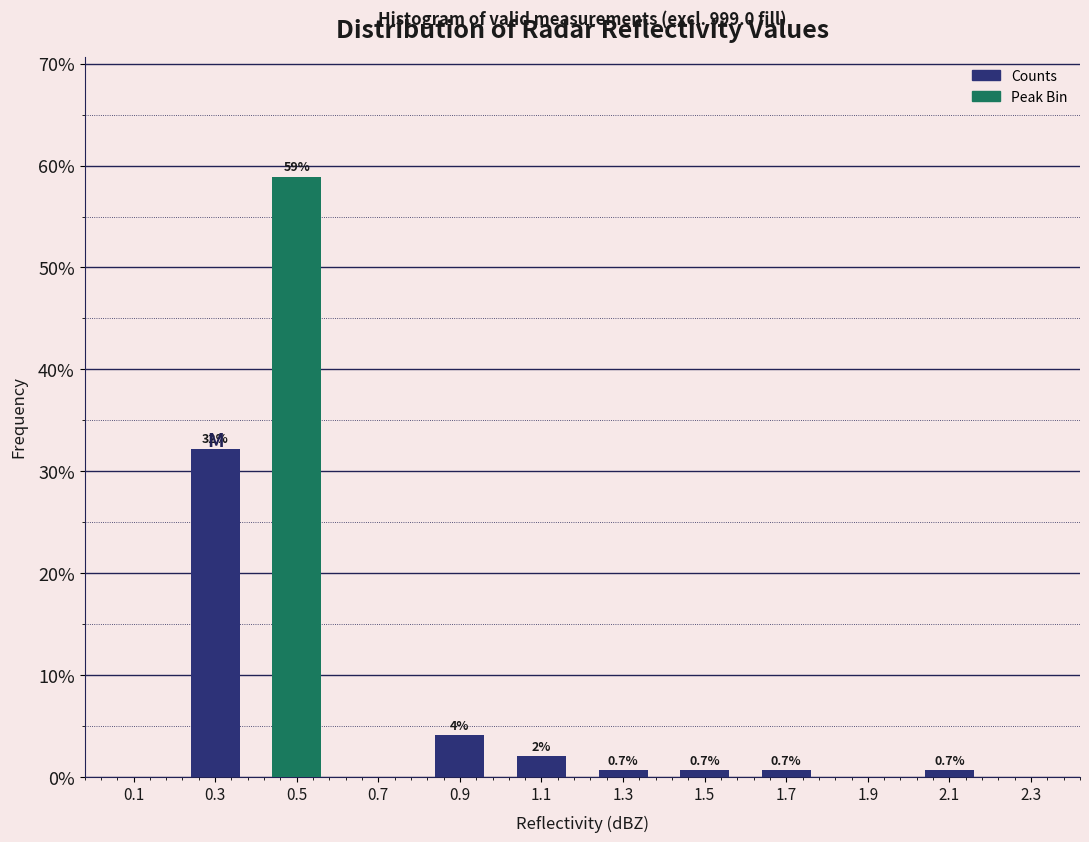

Which has a higher value, 0.9 or 1.5?

0.9